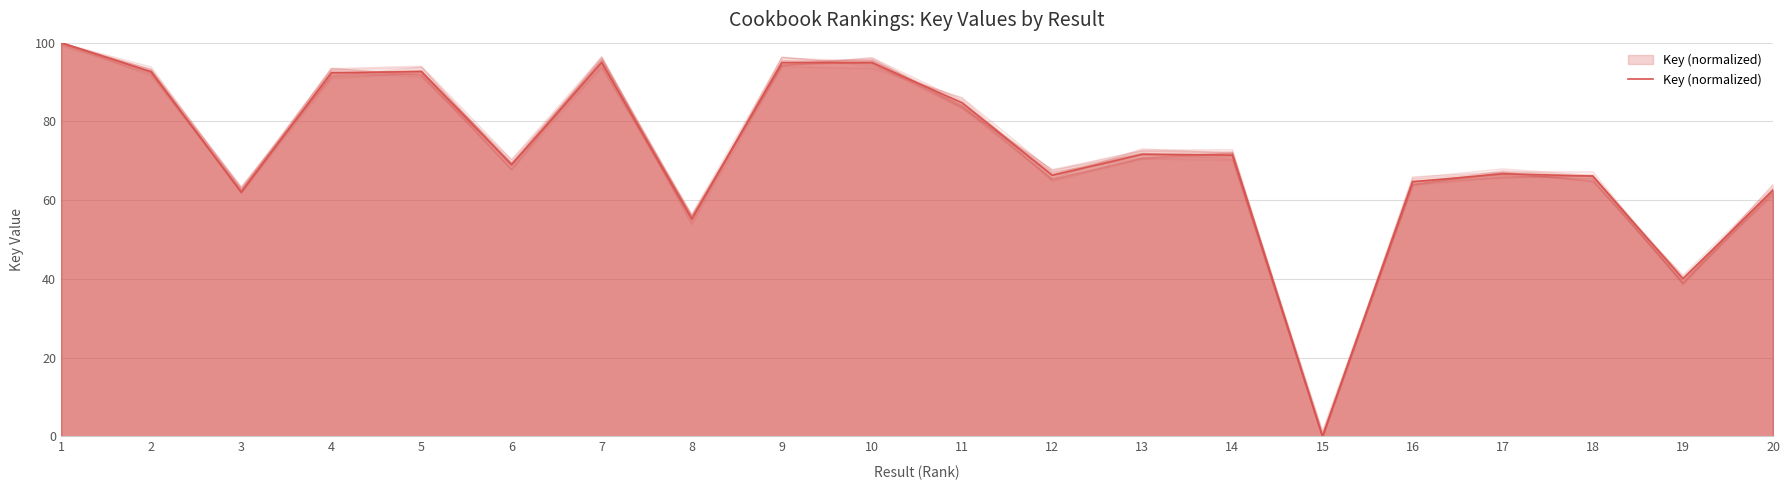

What is the ratio of the value at 8 to the value at 12?

0.8